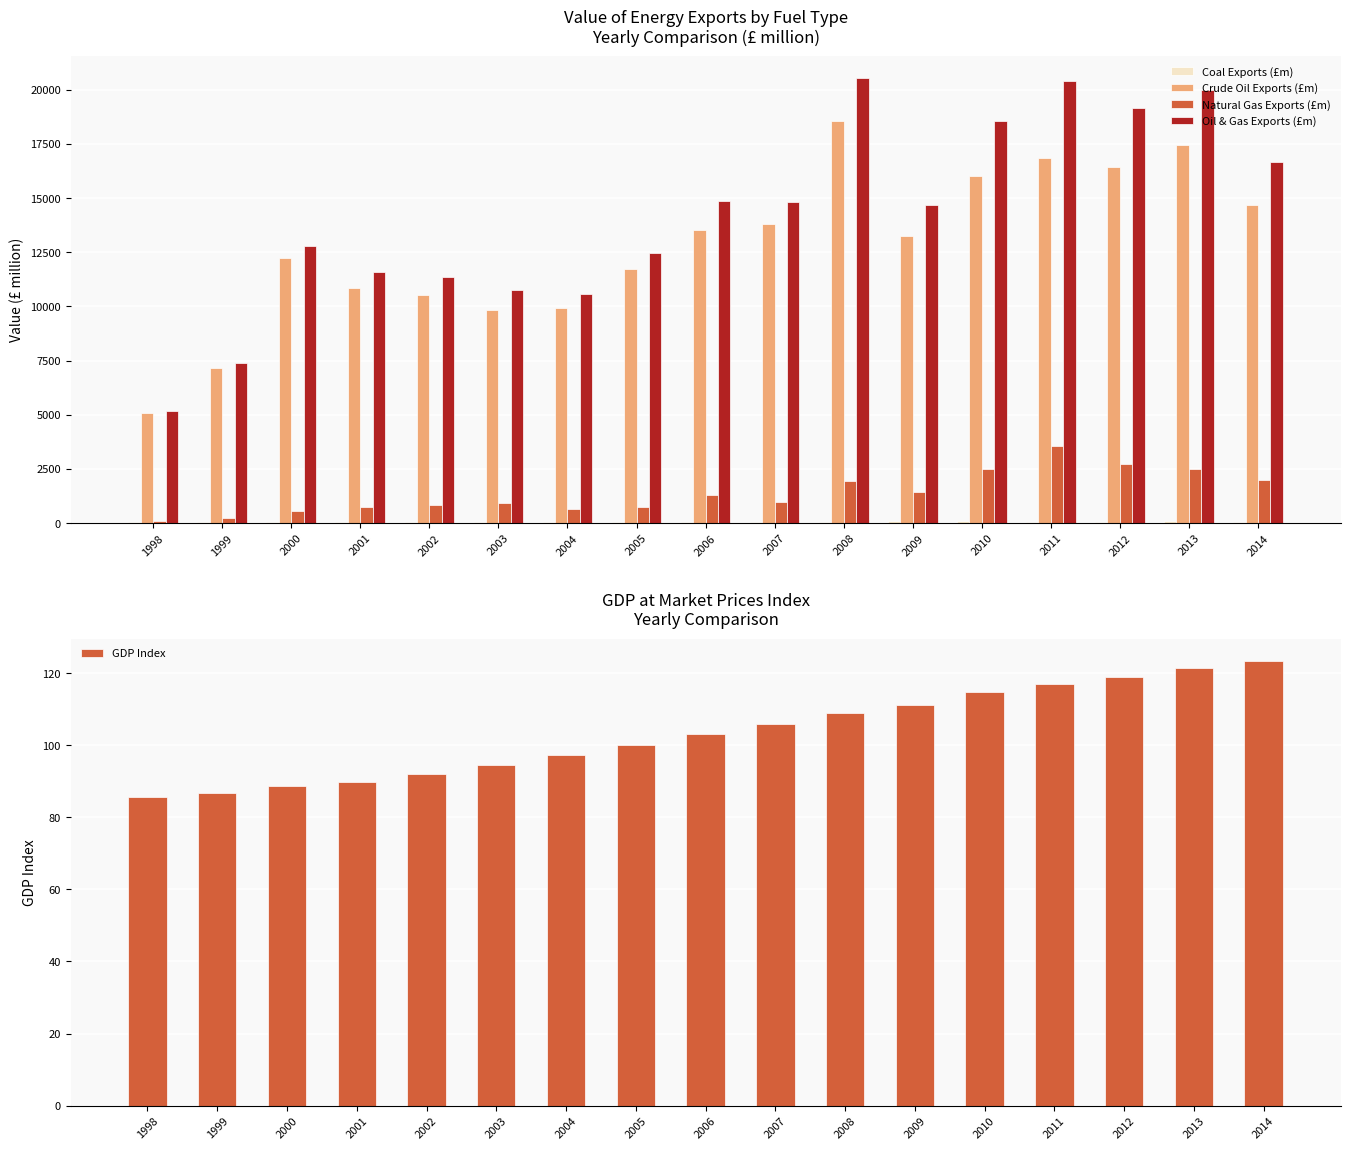

What is the sum of all Oil & Gas Exports (£m) values?

241630